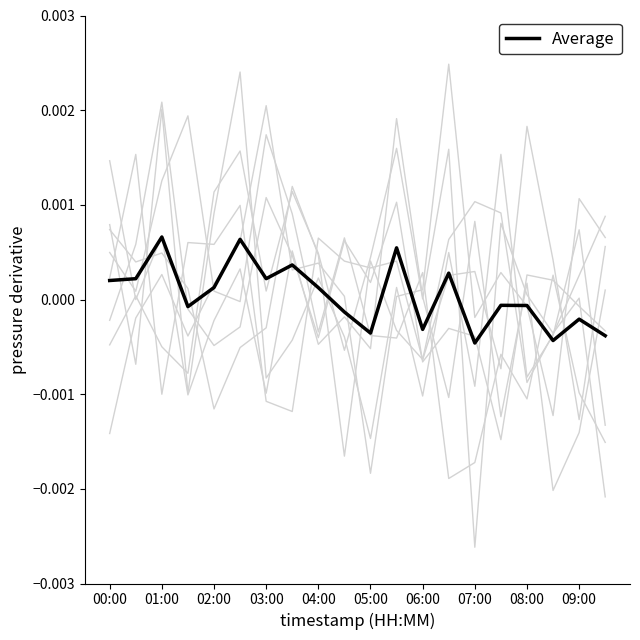

Where does the Average series first go above 0?

00:00